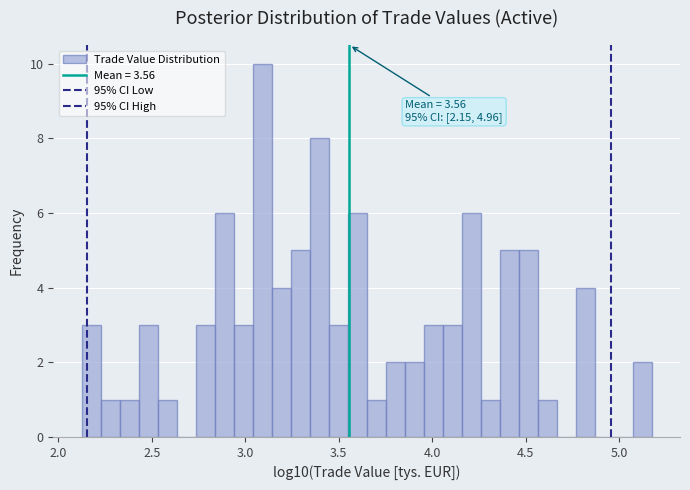

Around what value on the x-axis is the tallest bar? Give the approximate position of its centre, as read against the axis.

3.10